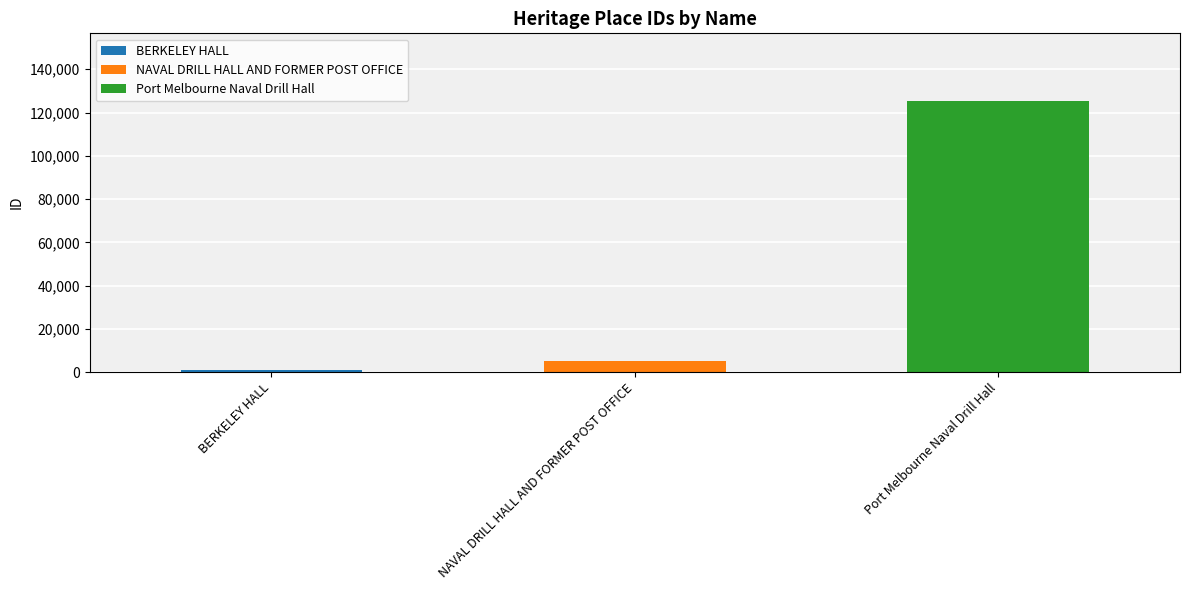

At which label is the value closest to 63203?

NAVAL DRILL HALL AND FORMER POST OFFICE